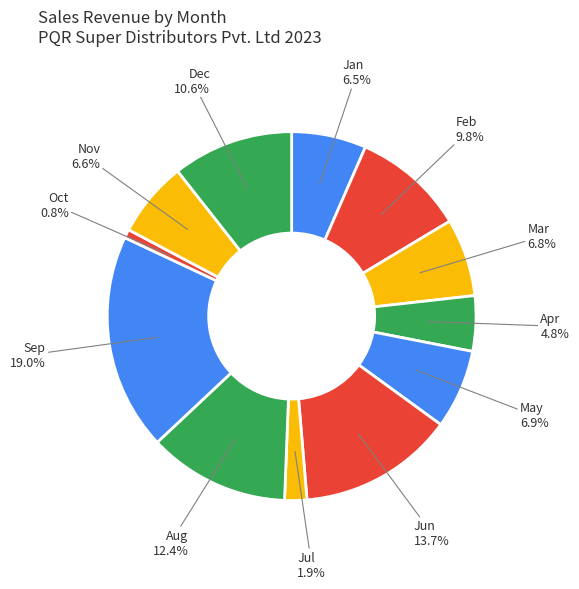

Which has a higher value, Dec or May?

Dec